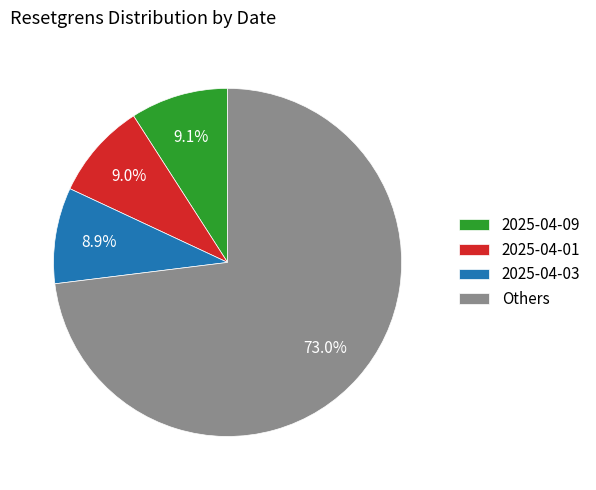

Combined, do 2025-04-03 and Others account for over 50%?

Yes